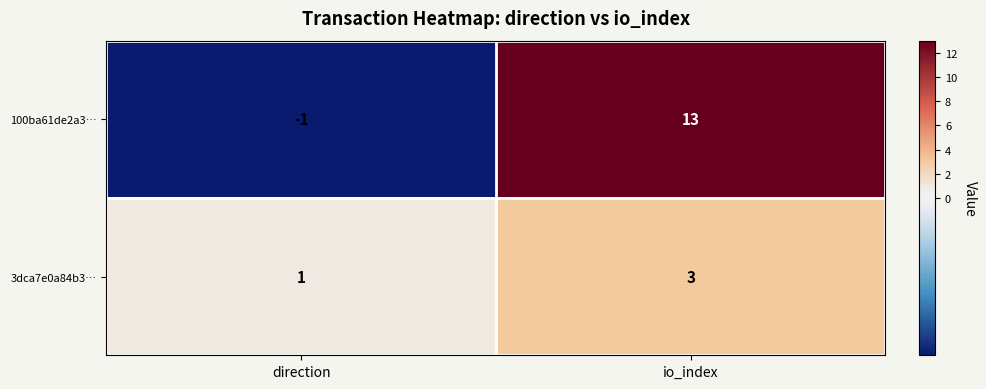

What is the sum of the 3dca7e0a84b3… values at io_index and direction?

4